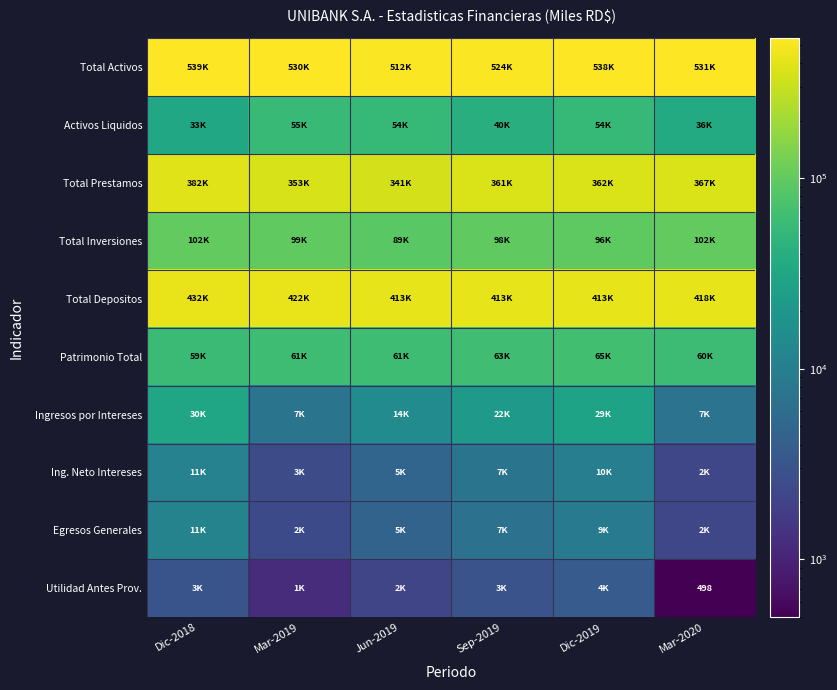

At which category is the sum across all series the highest?

Dic-2018